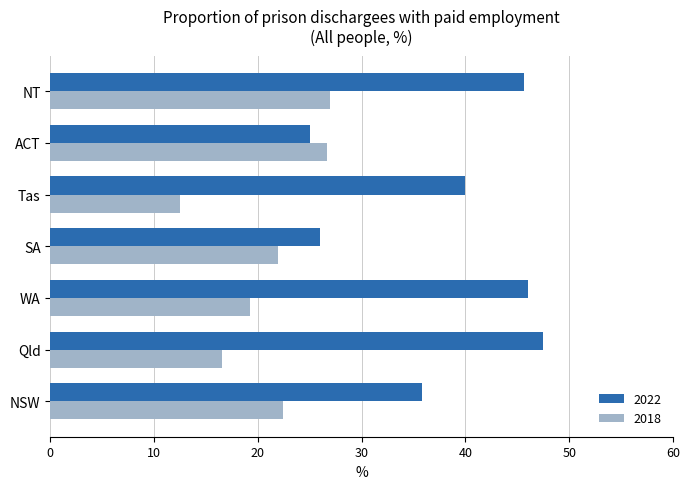

Where is 2022 nearest to the value 36?

NSW